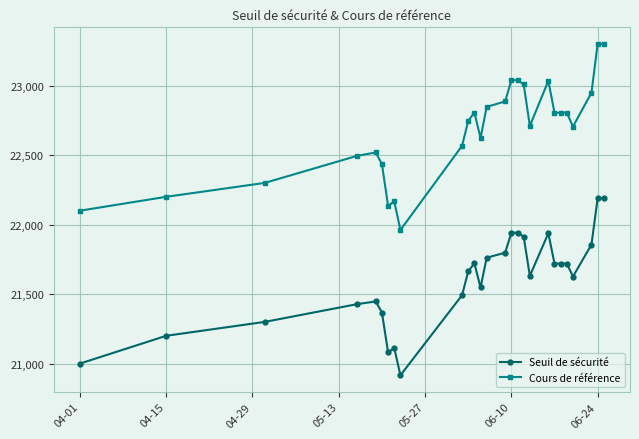

Which series has the largest total across all categories?

Cours de référence